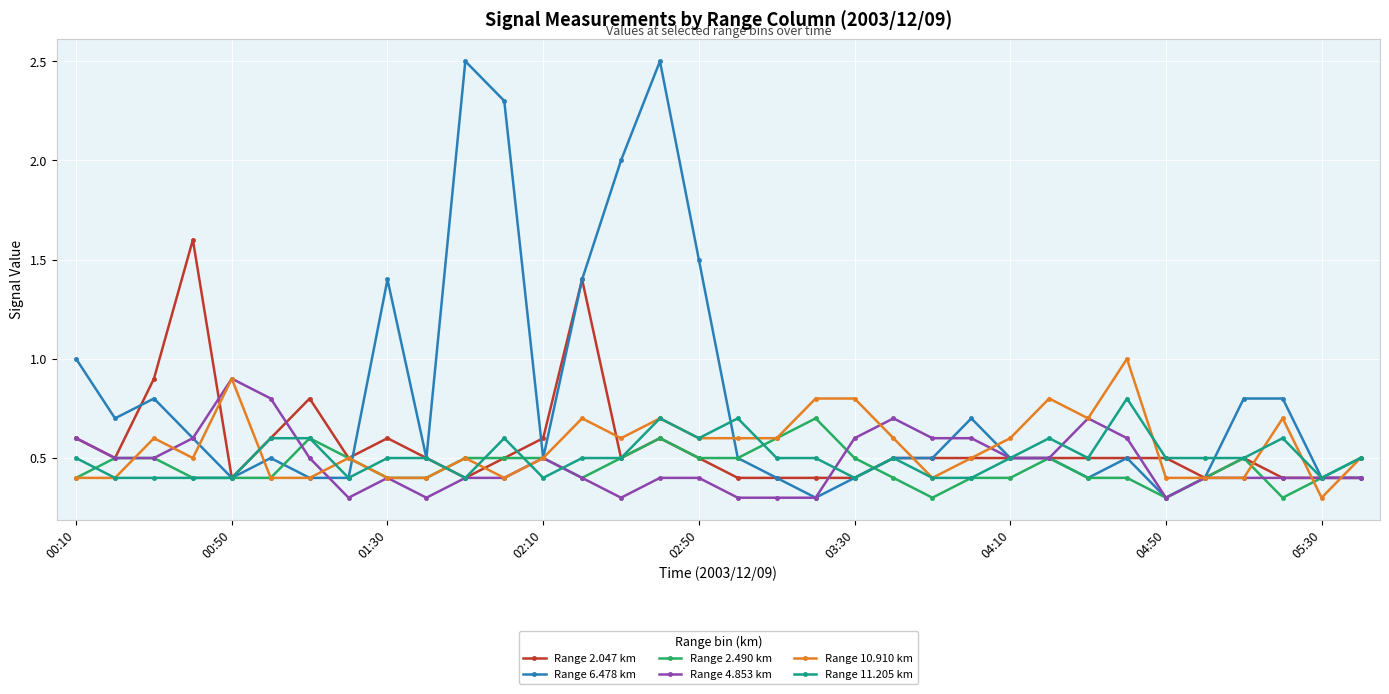

List the series in order of their peak value, highest first.

Range 6.478 km, Range 2.047 km, Range 10.910 km, Range 4.853 km, Range 11.205 km, Range 2.490 km